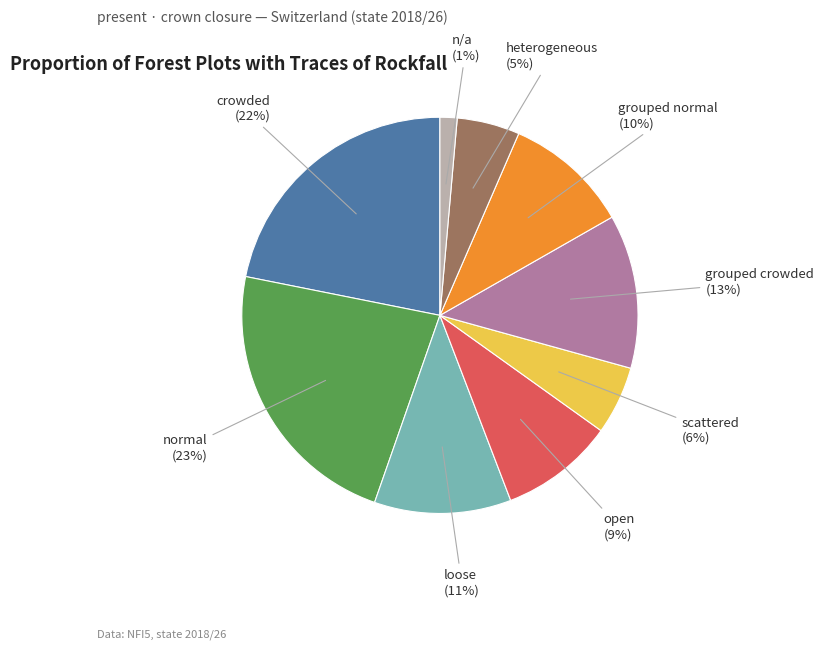

Is there a majority slice in this chart?

No